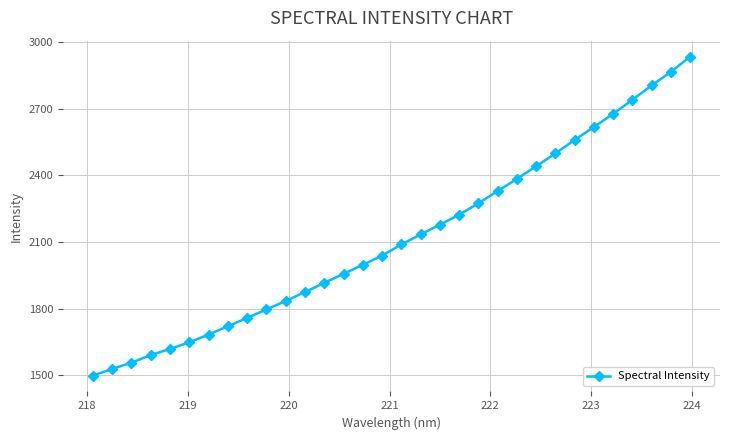

What is the value of the 23rd point from the left?

2384.8